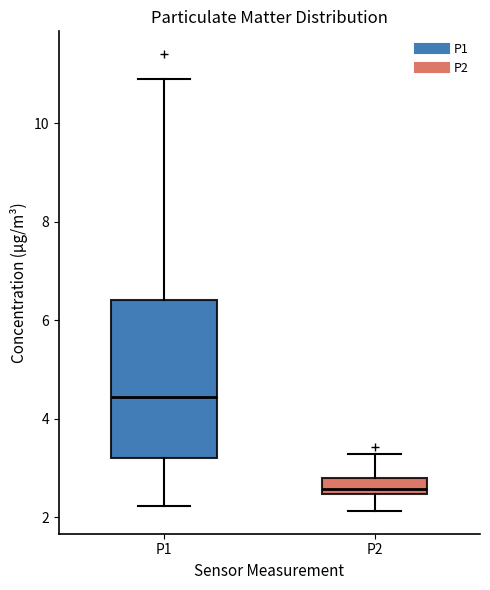

Comparing the boxes themselves (not the whiskers), which one is the tallest?

P1